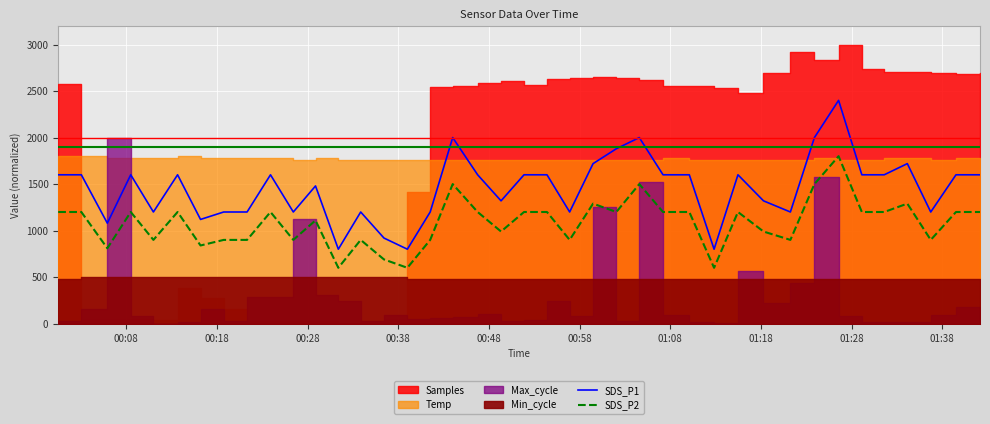

Reading right to left, extract all data points from this chart.

SDS_P1: 1600.0	1600.0	1200.0	1720.0	1600.0	1600.0	2400.0	2000.0	1200.0	1320.0	1600.0	800.0	1600.0	1600.0	2000.0	1880.0	1720.0	1200.0	1600.0	1600.0	1320.0	1600.0	2000.0	1200.0	800.0	920.0	1200.0	800.0	1480.0	1200.0	1600.0	1200.0	1200.0	1120.0	1600.0	1200.0	1600.0	1080.0	1600.0	1600.0
SDS_P2: 1200.0	1200.0	900.0	1290.0	1200.0	1200.0	1800.0	1500.0	900.0	990.0	1200.0	600.0	1200.0	1200.0	1500.0	1200.0	1290.0	900.0	1200.0	1200.0	990.0	1200.0	1500.0	900.0	600.0	690.0	900.0	600.0	1110.0	900.0	1200.0	900.0	900.0	840.0	1200.0	900.0	1200.0	810.0	1200.0	1200.0